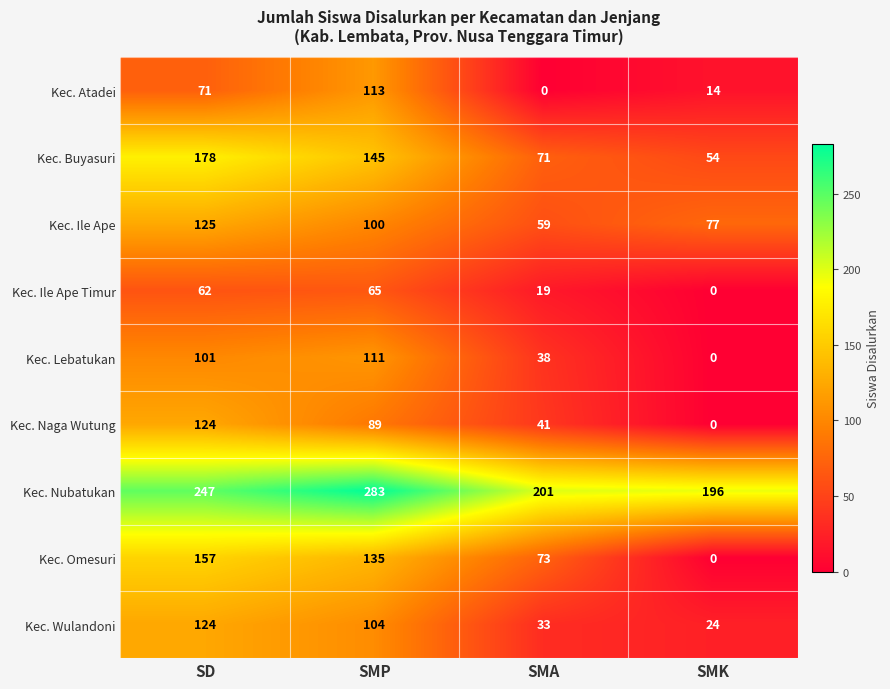

List the labels in order of Kec. Wulandoni value, largest first.

SD, SMP, SMA, SMK